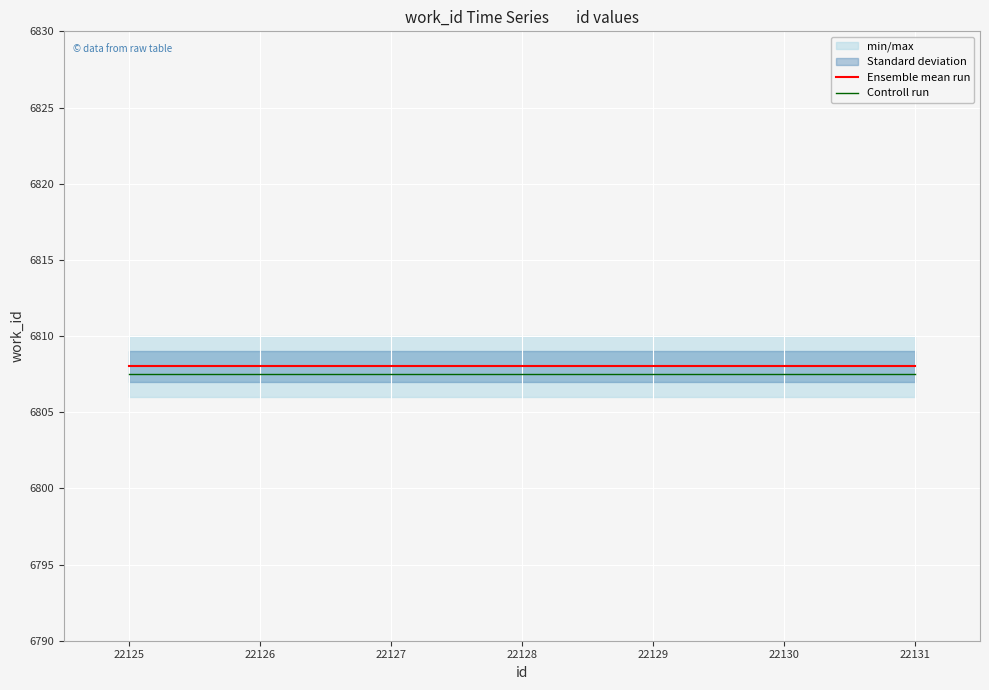

What is the highest value of the Ensemble mean run series?

6808.0